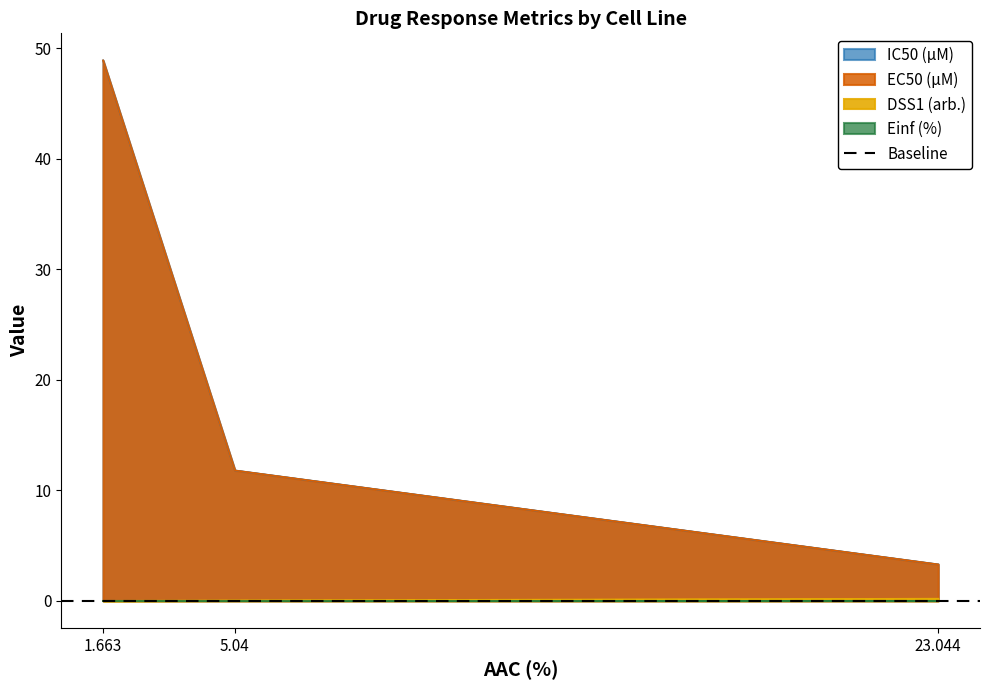

What is the value of the IC50 (µM) point at the 3rd from the left?

3.3